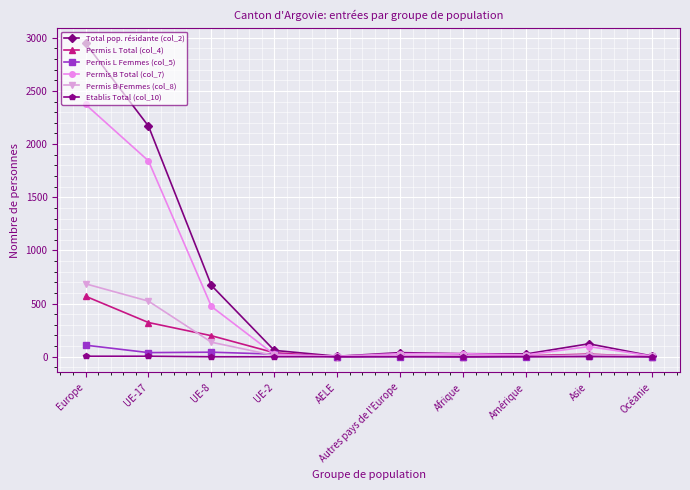

Does the chart have visible grid lines?

Yes